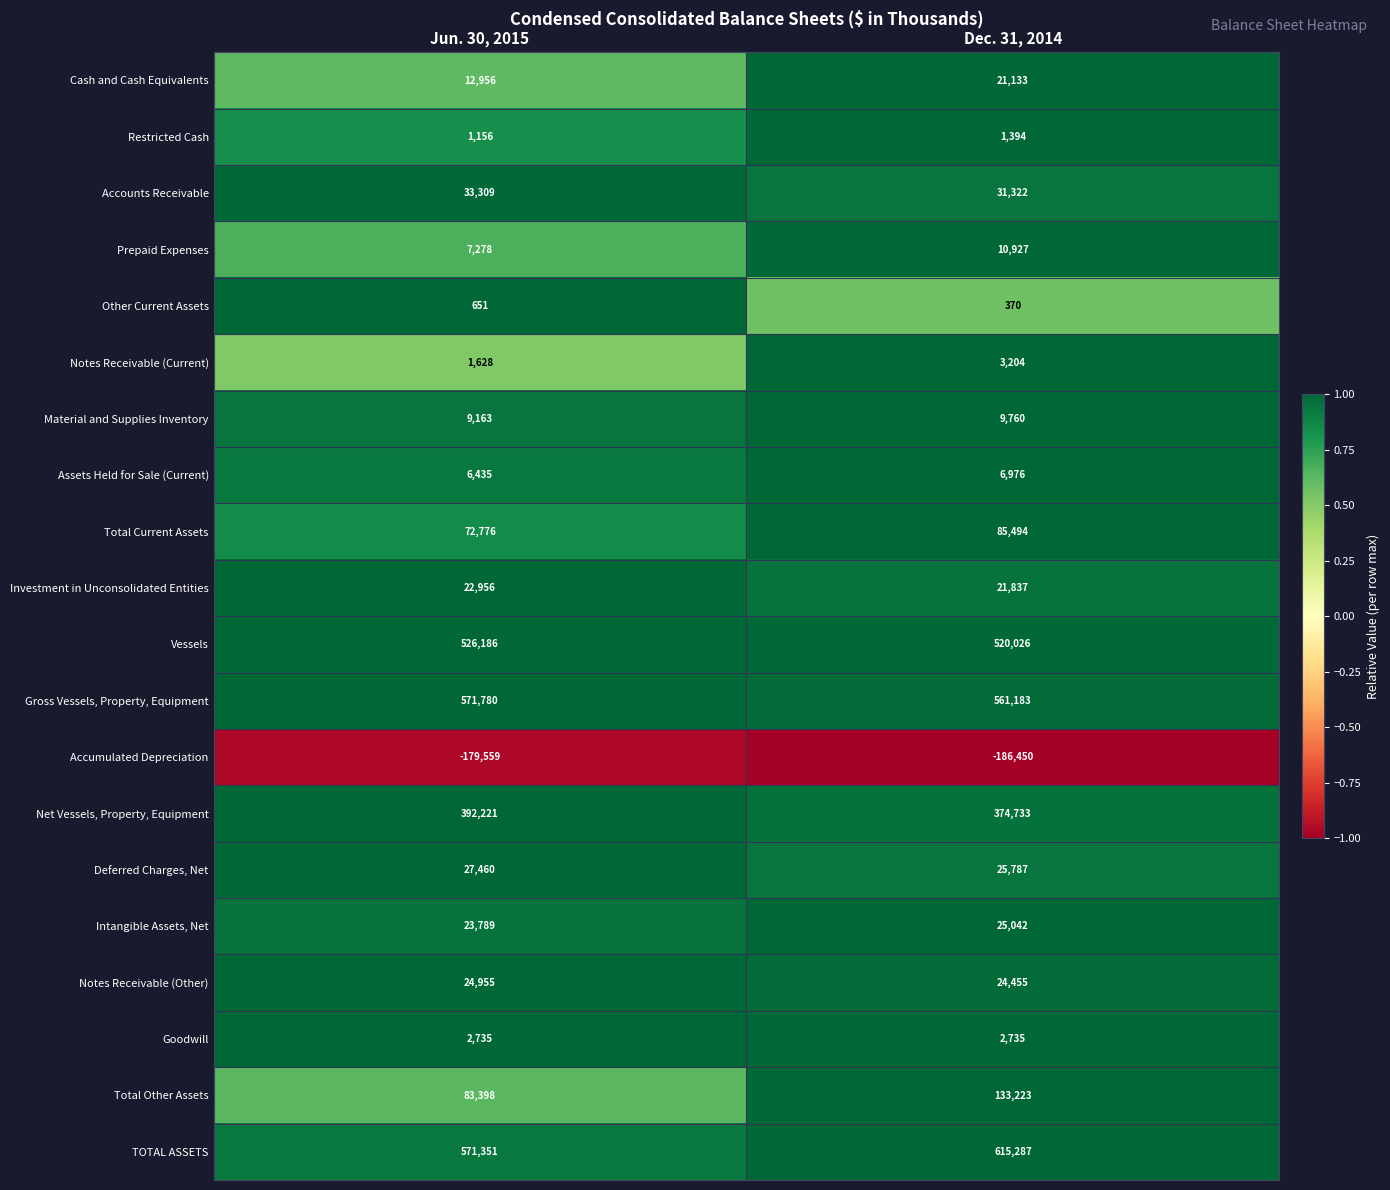

Which series changed the most between Jun. 30, 2015 and Dec. 31, 2014?

Total Other Assets